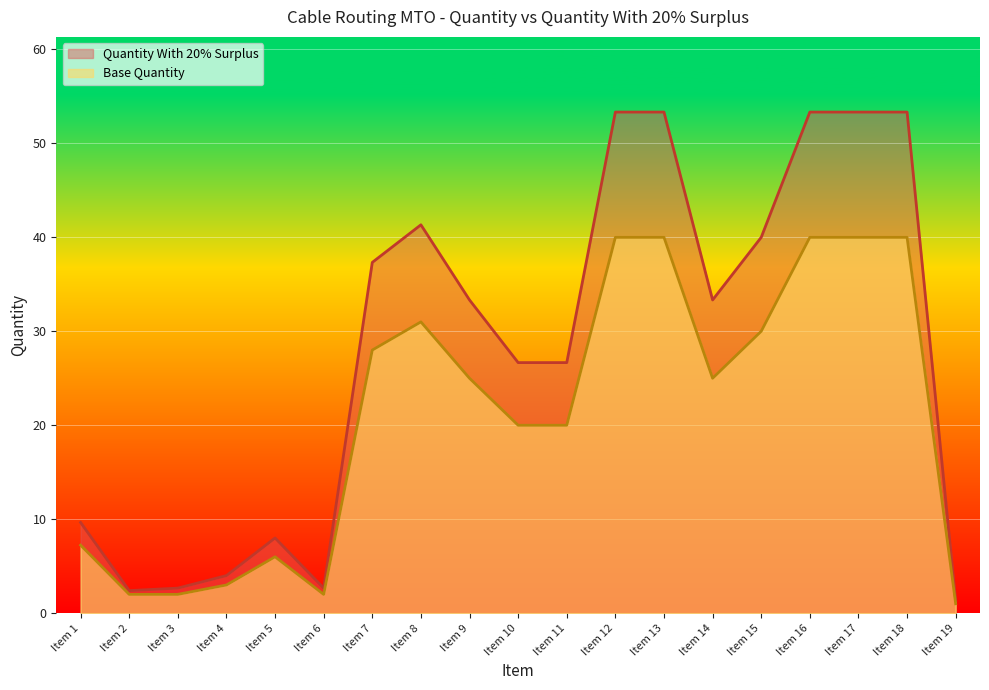

Count the number of categories in the chart.

19